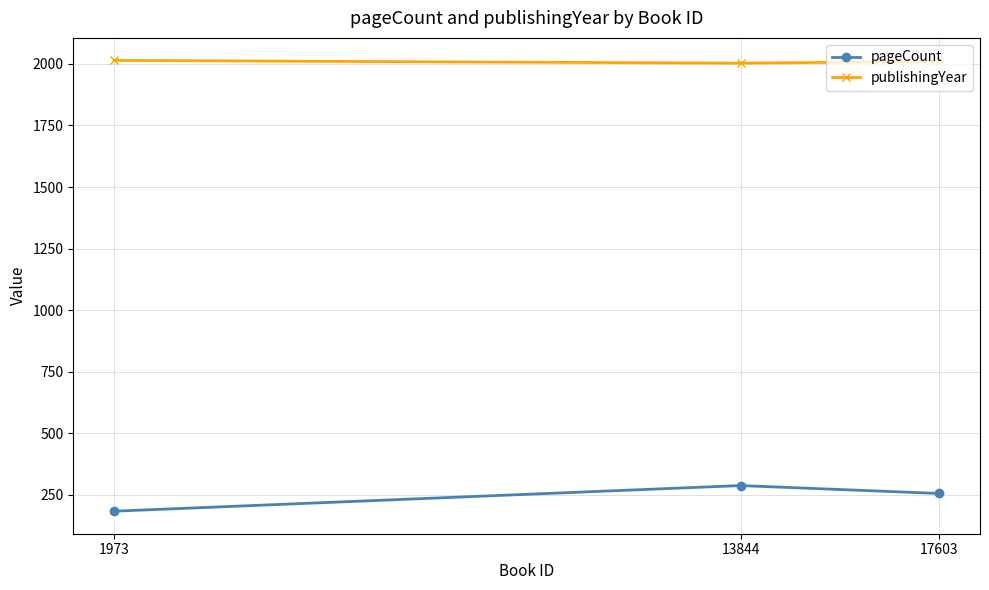

True or false: publishingYear has a value of 2003 at 13844.

True